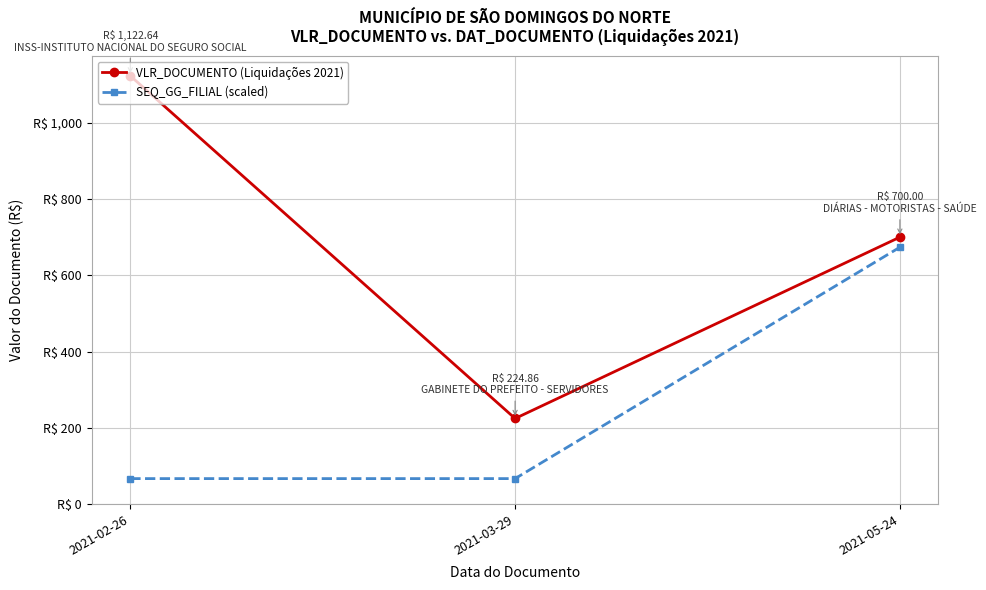

The SEQ_GG_FILIAL (scaled) series shows 67.4 at 2021-02-26. True or false?

True